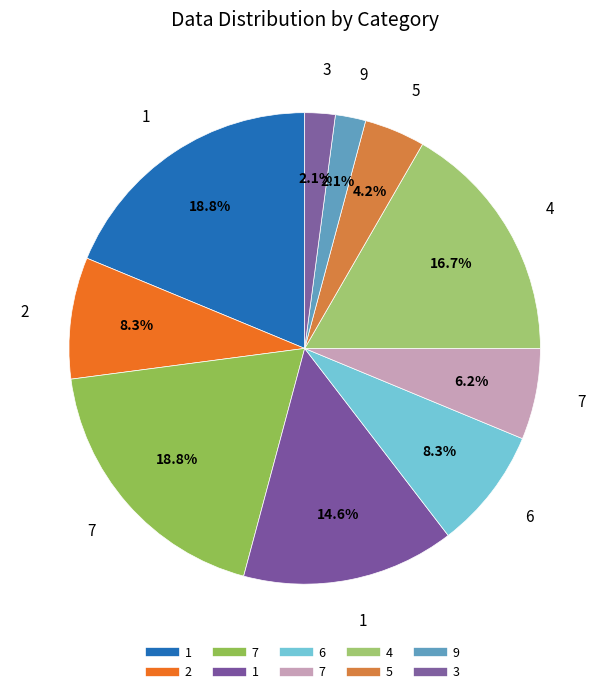

How many segments does this pie chart have?

10